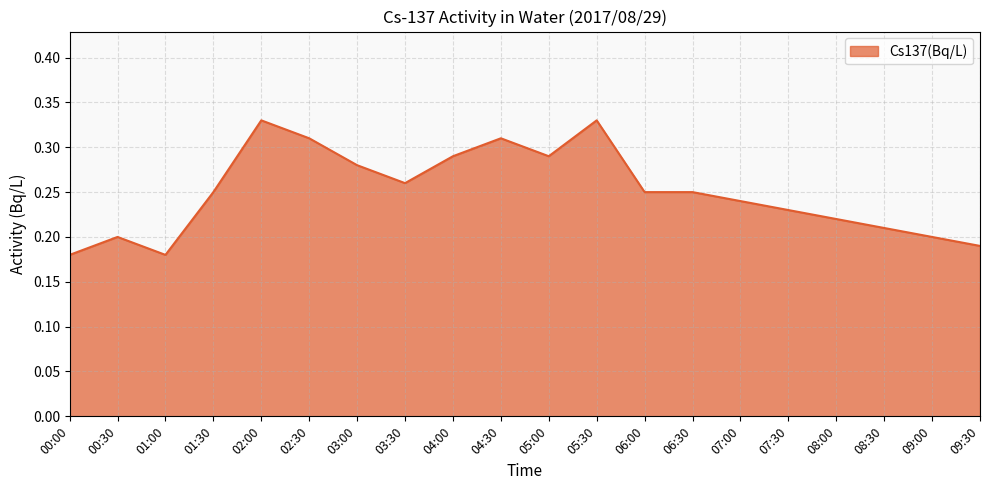

What position from the right is 05:00?

10